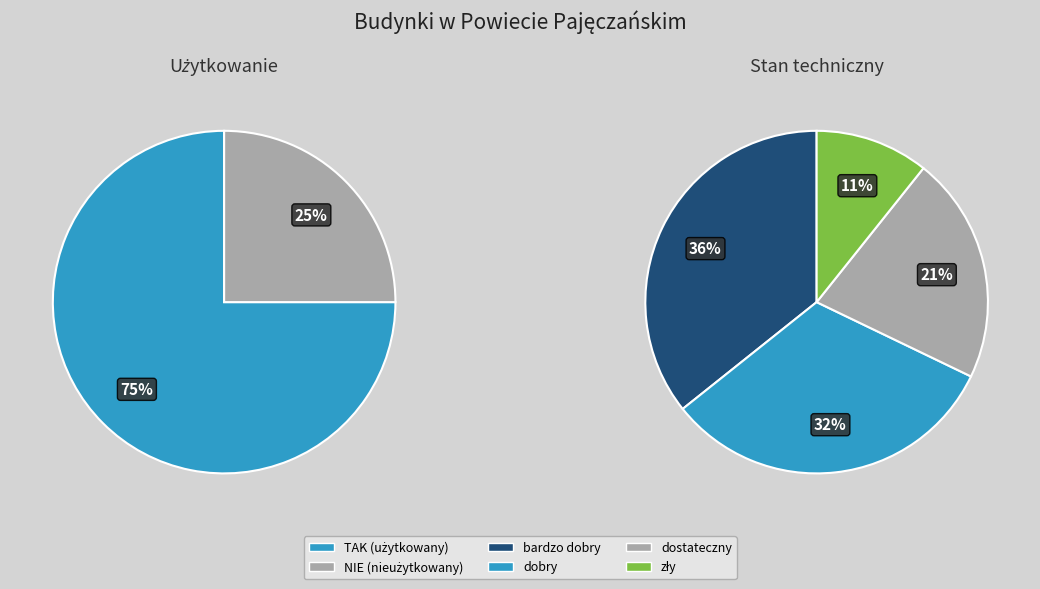

The TAK slice represents 84% of the pie. True or false?

False